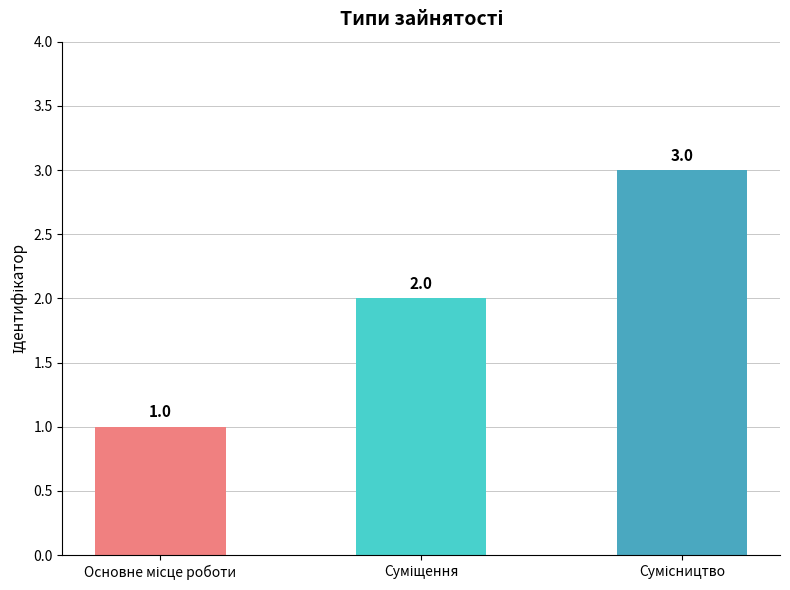

How many values are between 1 and 3?

3